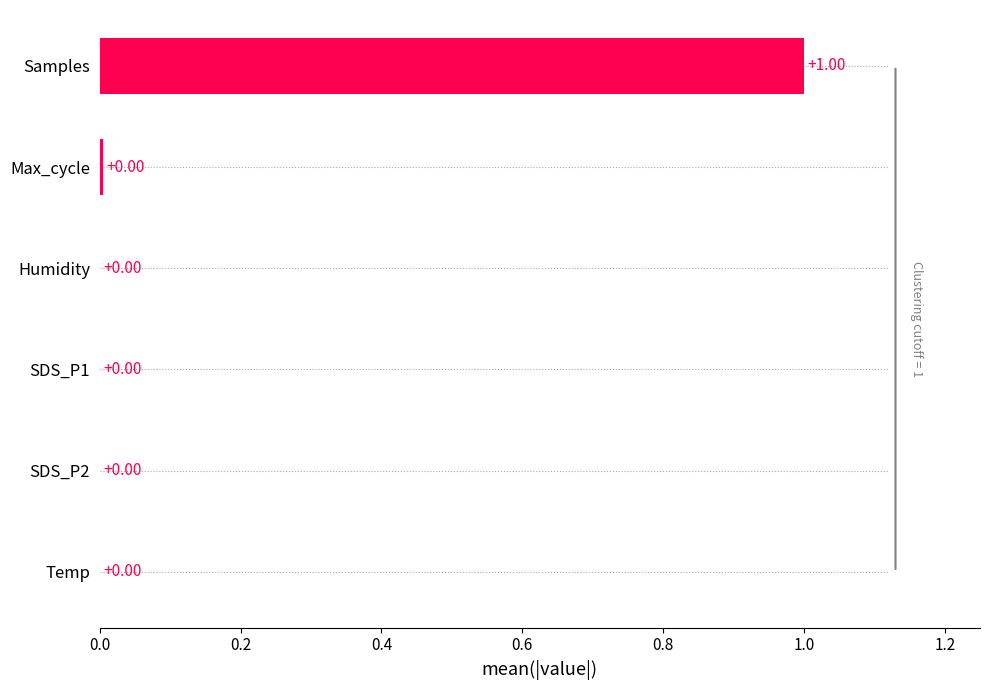

What is the sum of the values at Max_cycle and Samples?

1.0